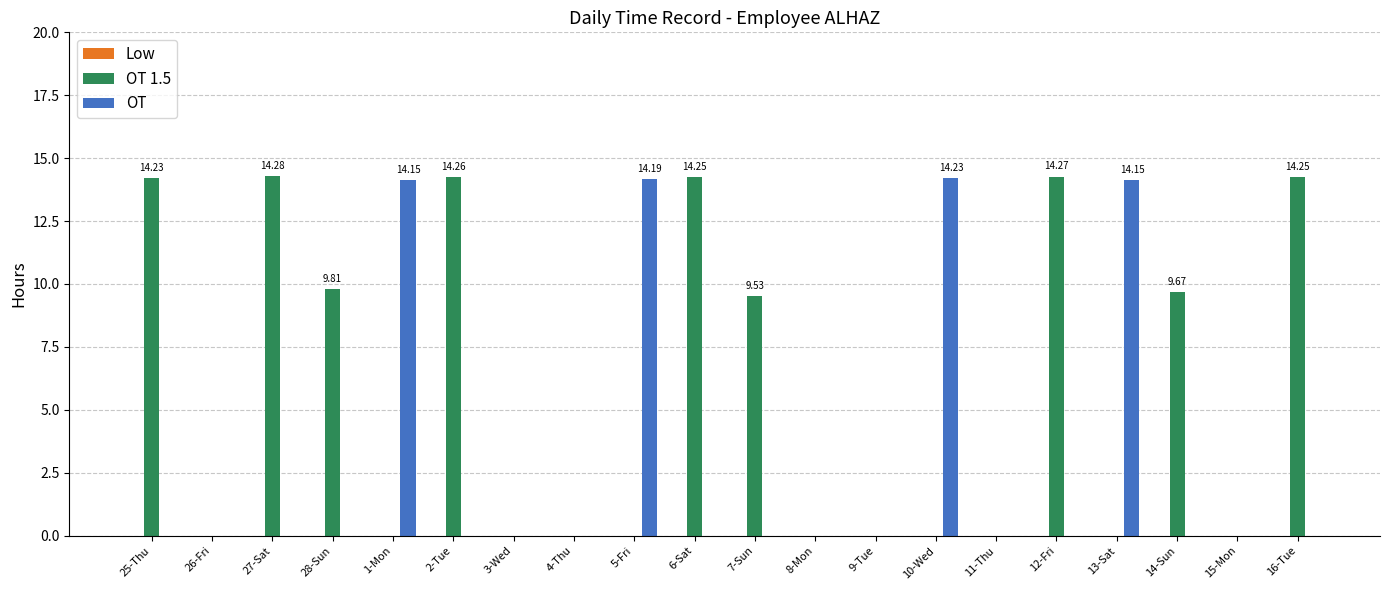

Which series changed the most between 7-Sun and 12-Fri?

OT 1.5